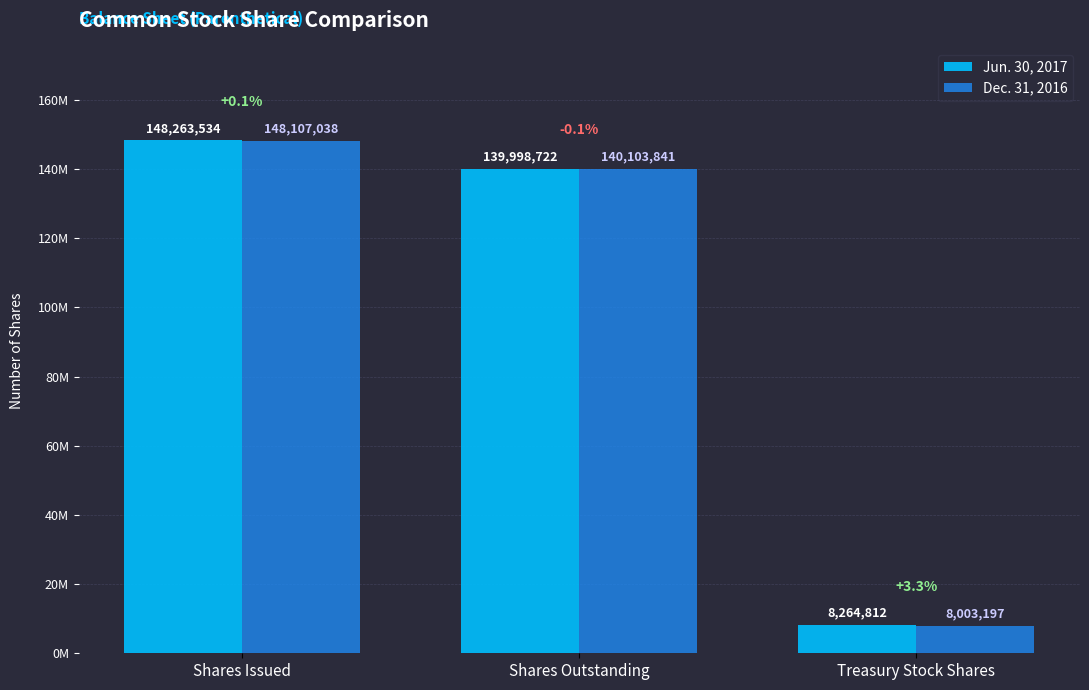

What is the average value of the Jun. 30, 2017 series?

98842356